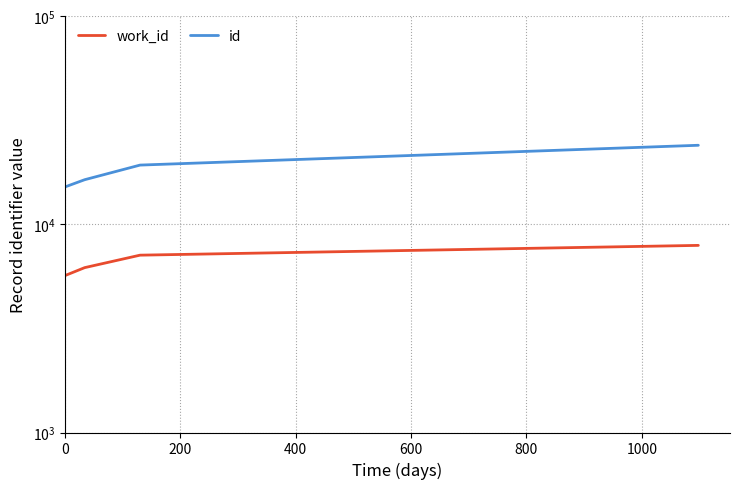

What is the value of the work_id point at the 4th from the left?

7934